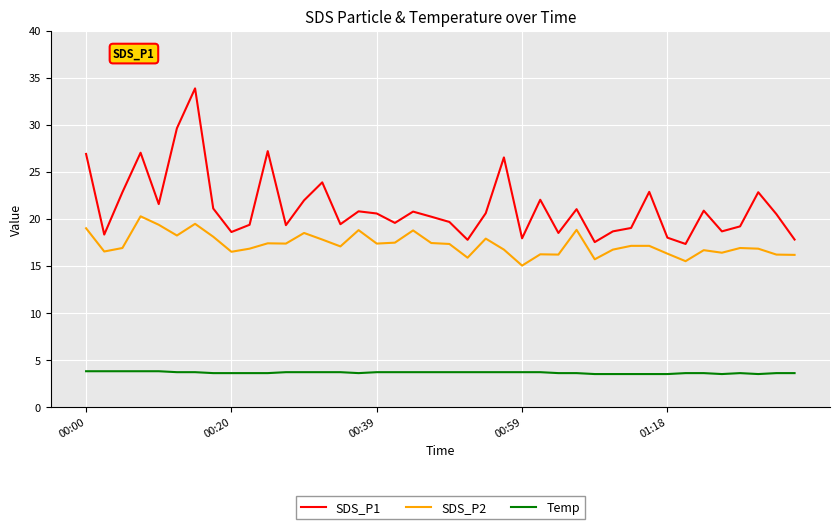

Which series has the largest range (max minus min)?

SDS_P1